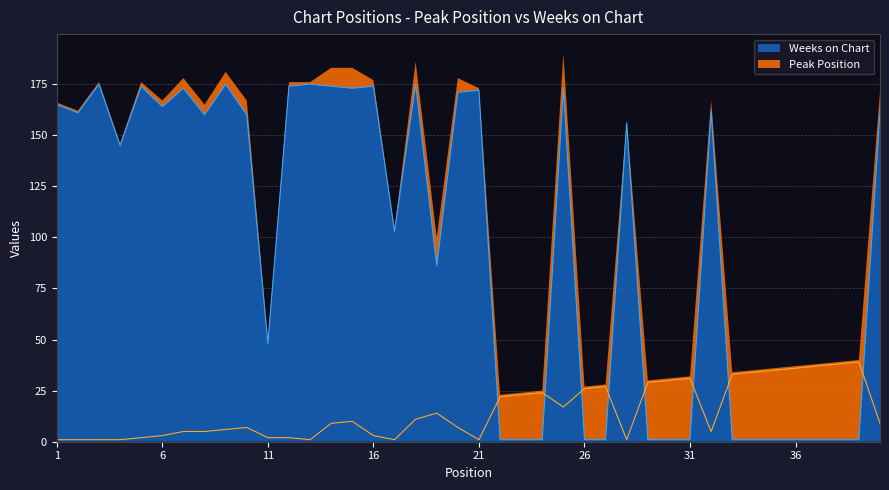

What is the sum of the Weeks on Chart values at 29 and 39?

2